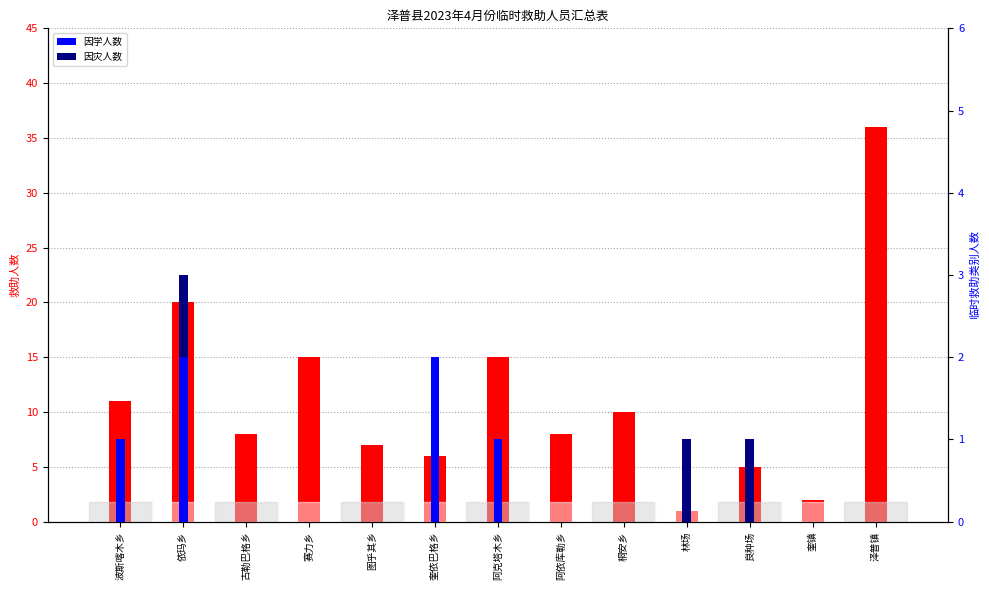

Which series has the widest spread of values?

救助人数